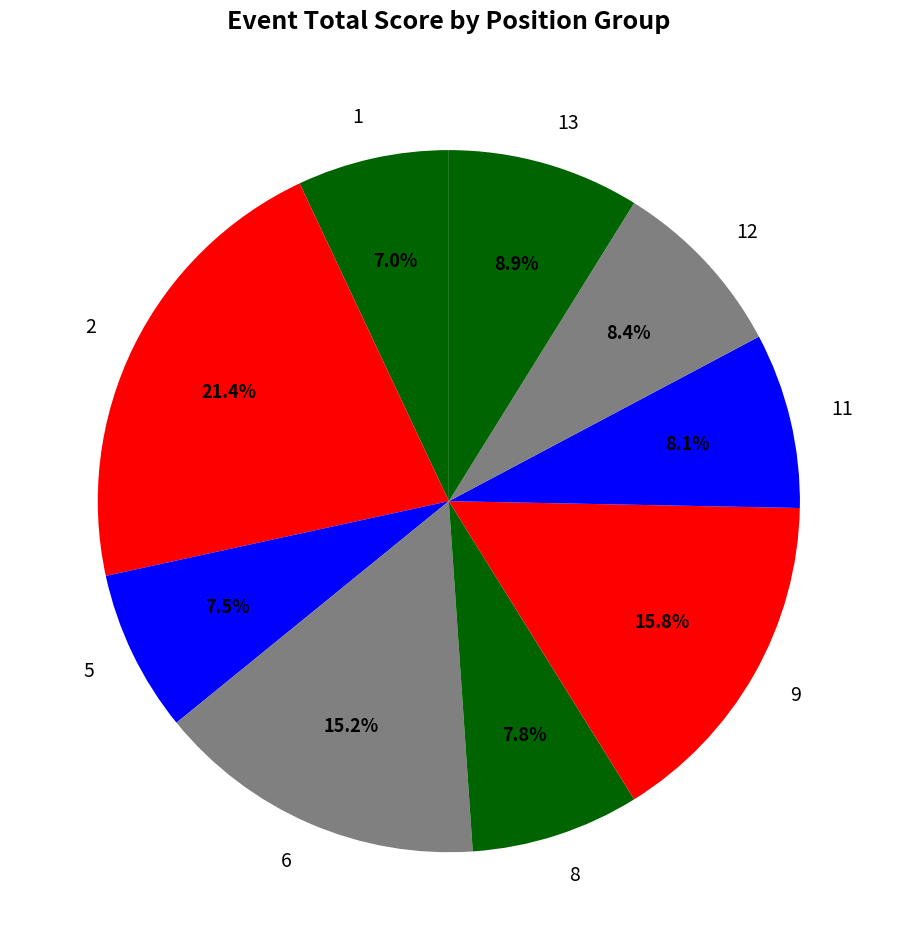

Combined, do 11 and 8 account for over 50%?

No